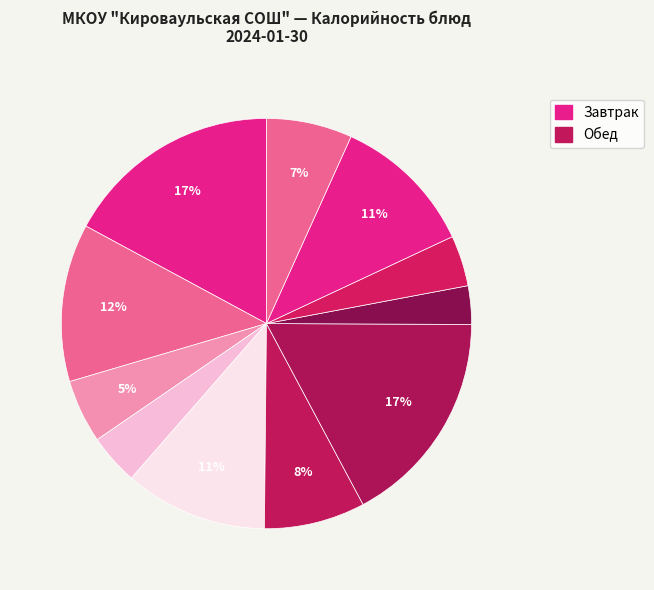

Does any single category account for the majority?

No